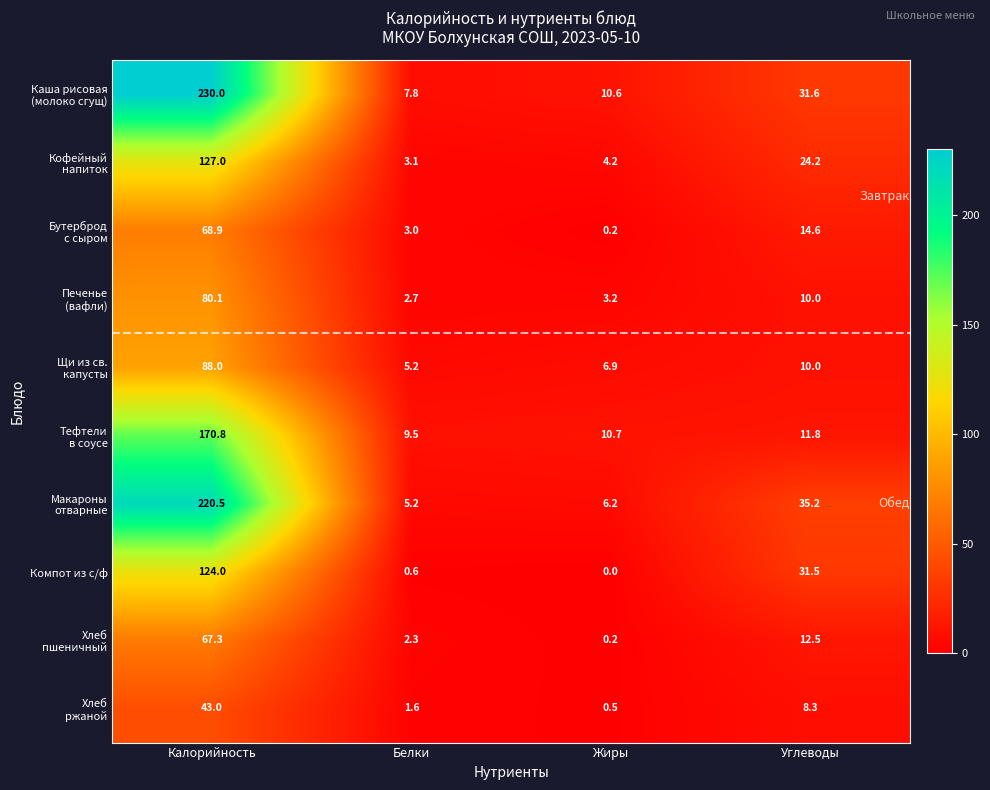

What is the total value across all series at Углеводы?

189.7